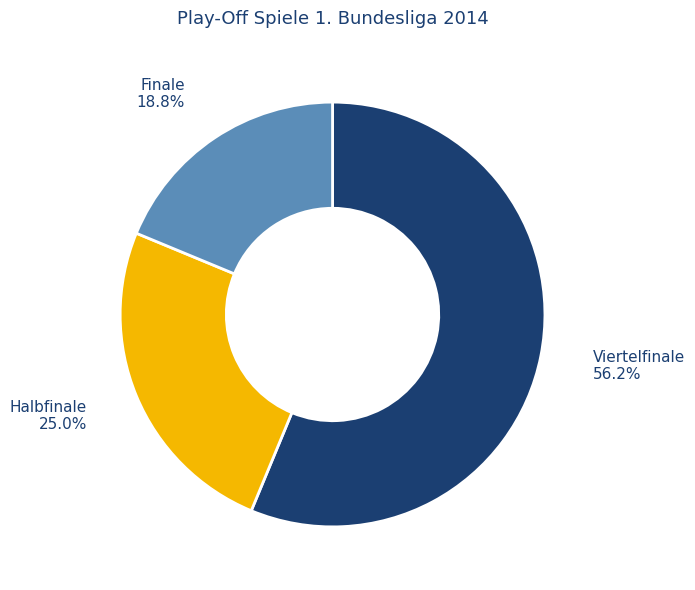

Is it true that Halbfinale is 25% of the pie?

True